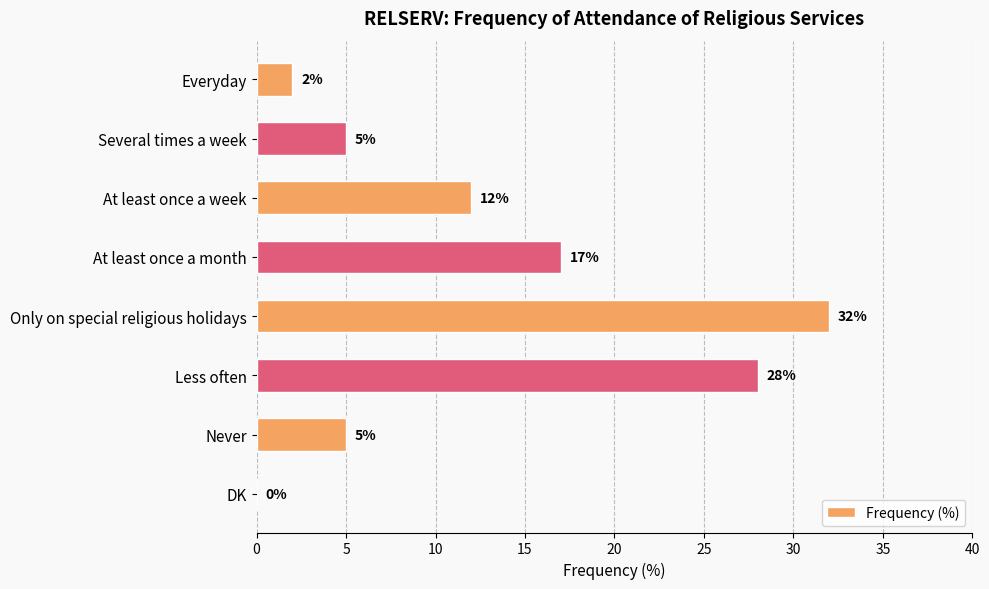

True or false: the data shows 3 at Several times a week.

False